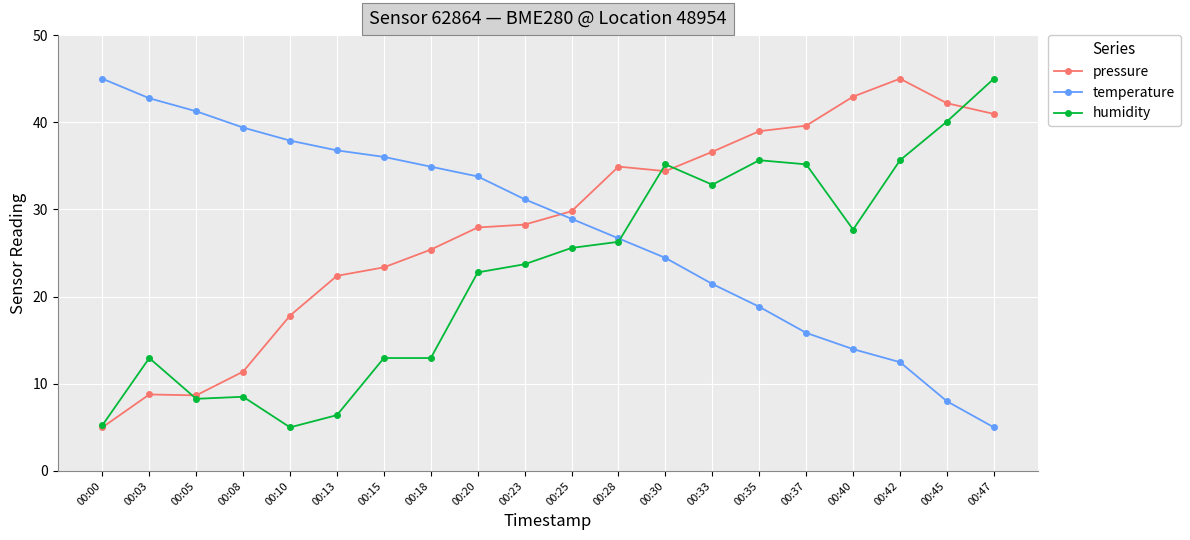

What is the greatest value displayed?

45.0